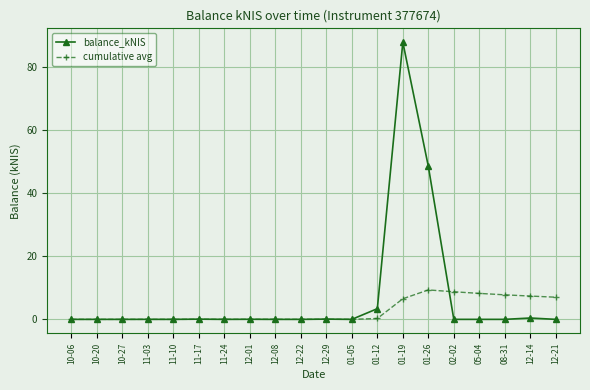

List the series in order of their peak value, highest first.

balance_kNIS, cumulative avg